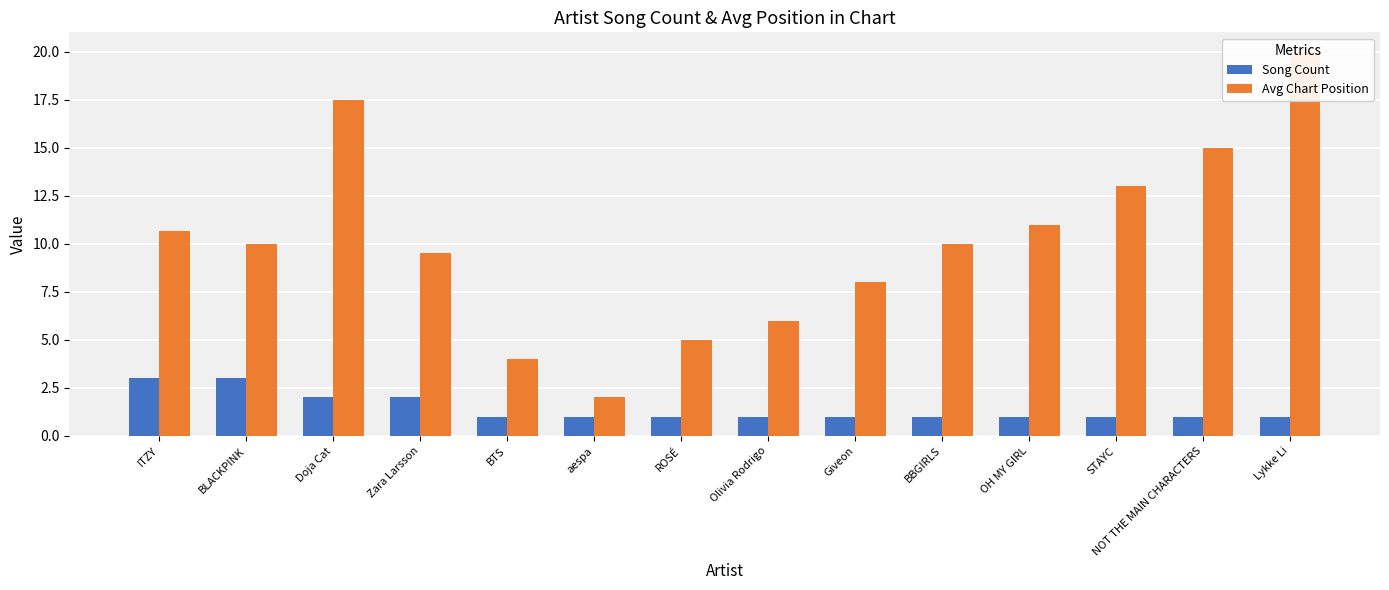

Reading right to left, transcribe all the data shown in this chart.

Song Count: 1.0	1.0	1.0	1.0	1.0	1.0	1.0	1.0	1.0	1.0	2.0	2.0	3.0	3.0
Avg Chart Position: 20.0	15.0	13.0	11.0	10.0	8.0	6.0	5.0	2.0	4.0	9.5	17.5	10.0	10.7